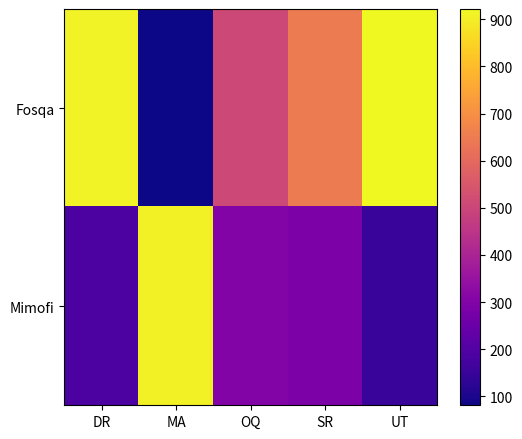

What is the difference between the highest and lowest values at SR?

358